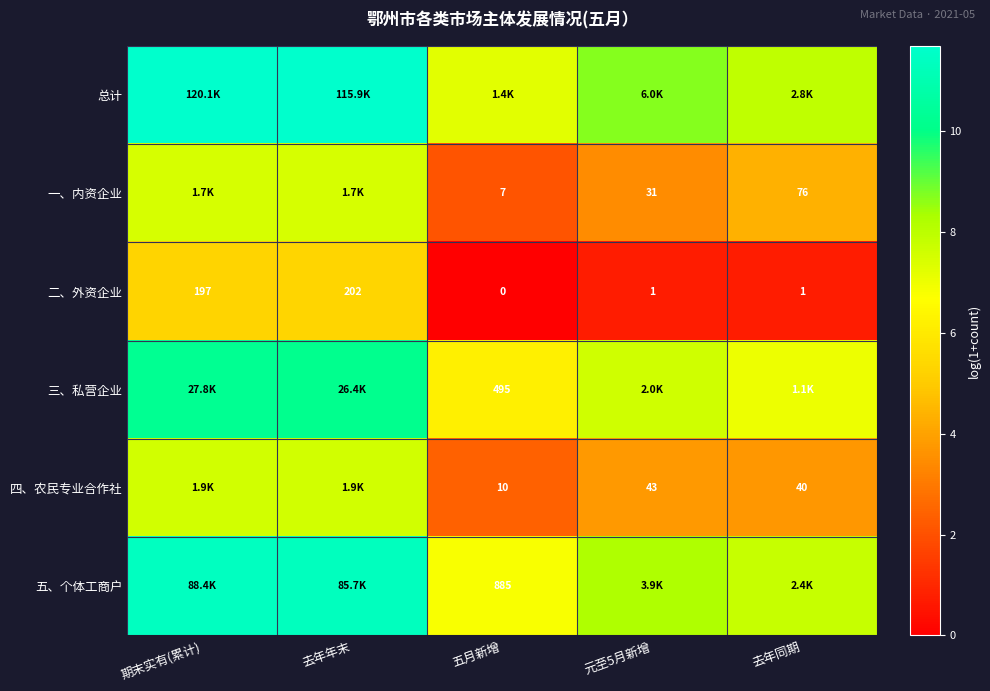

How many distinct data groups are displayed?

6